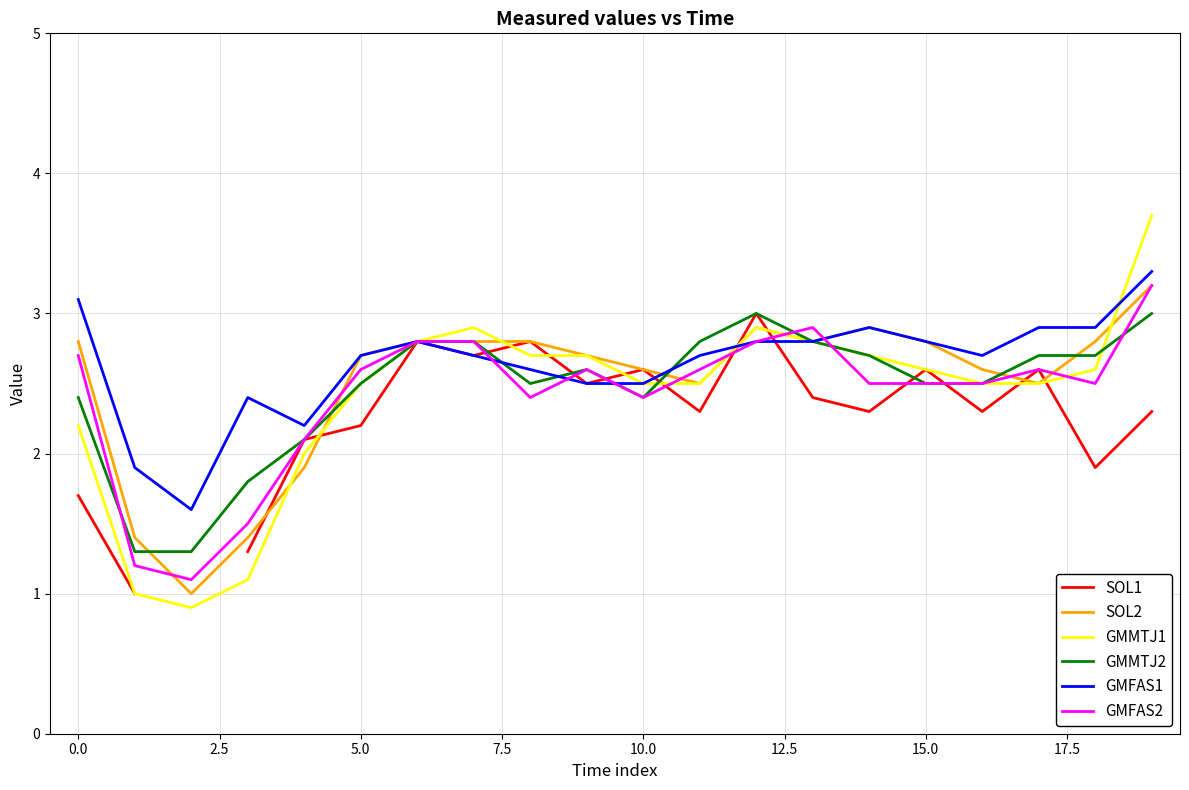

What is the difference between the second highest and minimum values in the GMFAS1 series?

1.5